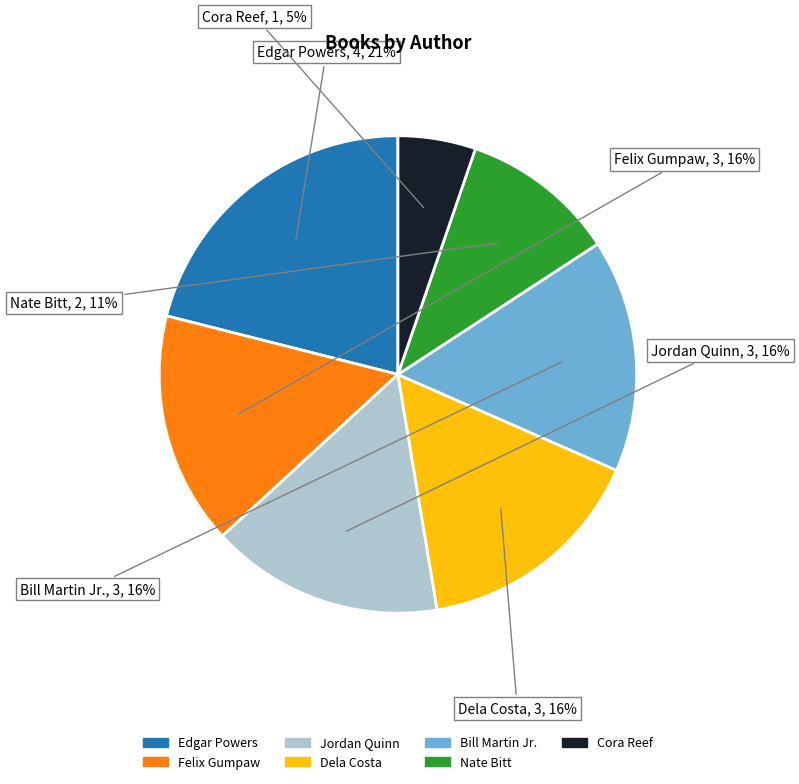

Is there a majority slice in this chart?

No